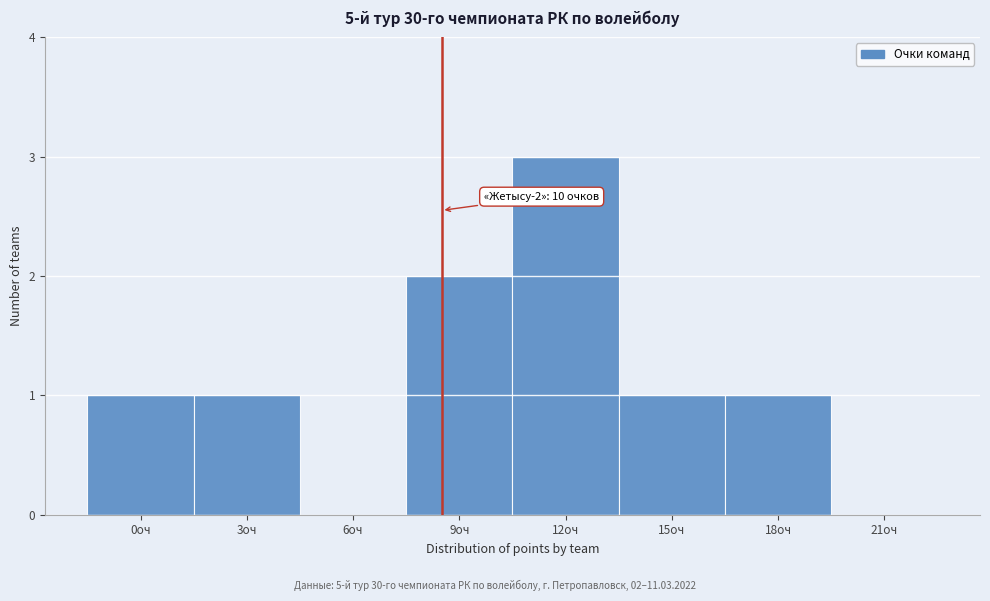

Reading left to right, transcribe all the data shown in this chart.

0оч=1	3оч=1	6оч=0	9оч=2	12оч=3	15оч=1	18оч=1	21оч=0